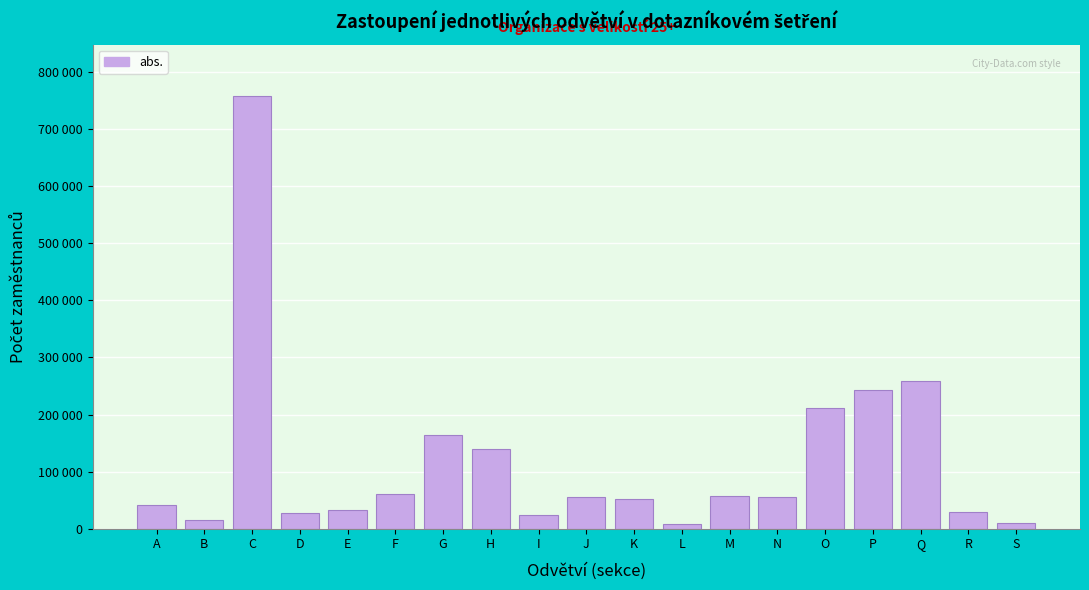

Does the chart contain any negative values?

No